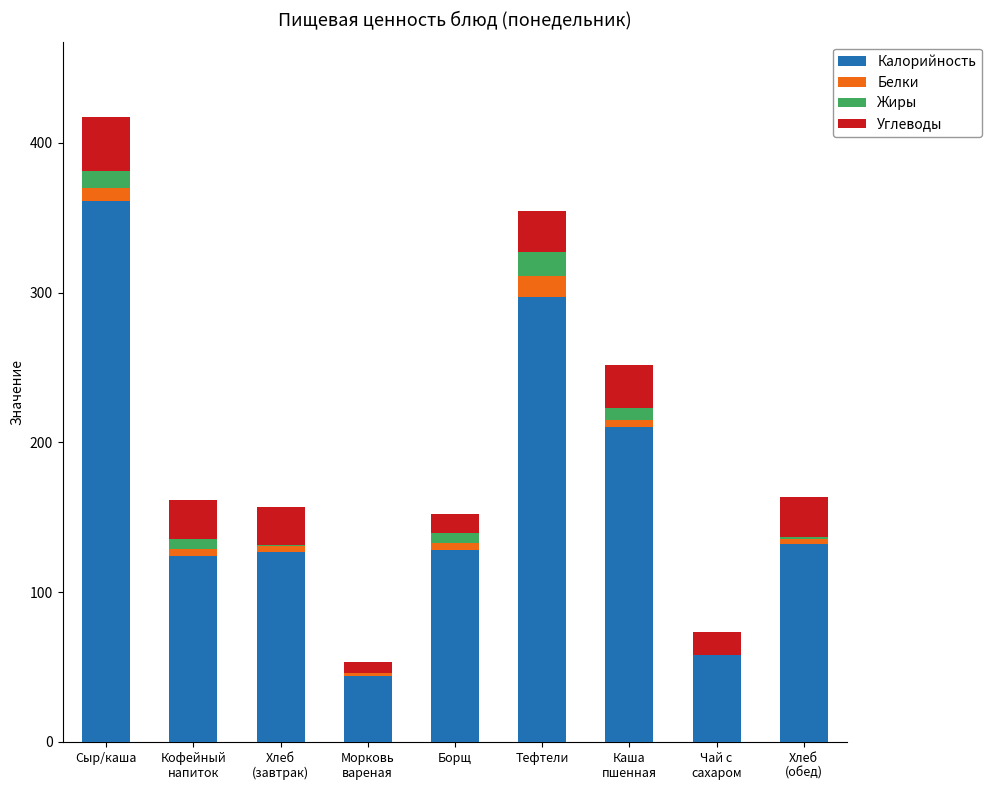

At which category is the sum across all series the highest?

Сыр/каша